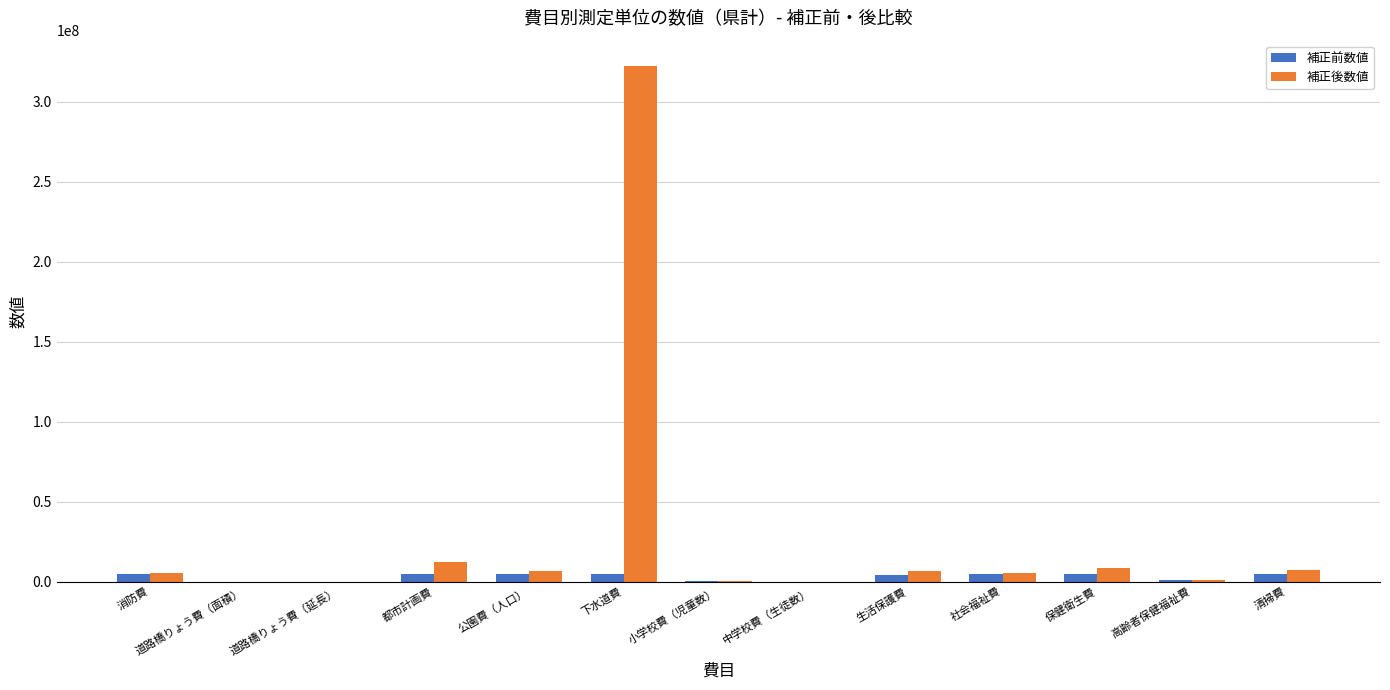

What is the maximum value shown in the chart?

322090457